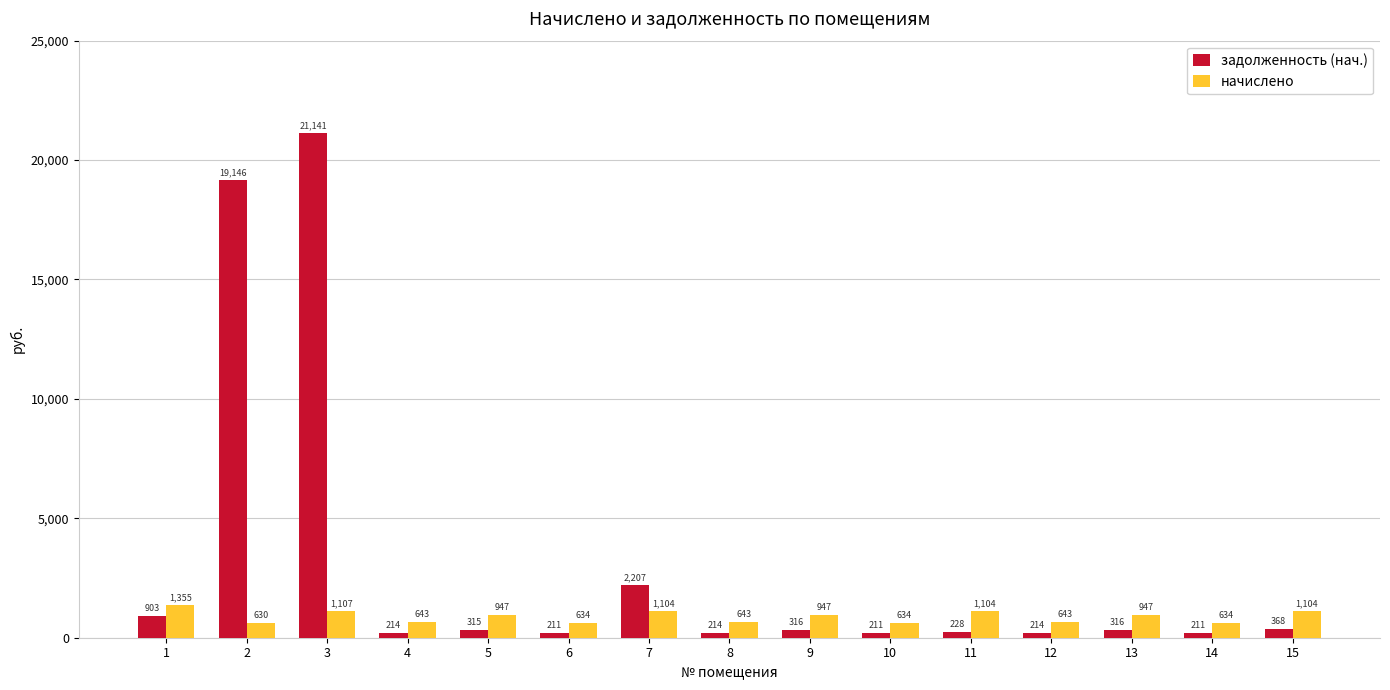

Which category has the highest value across all series?

3